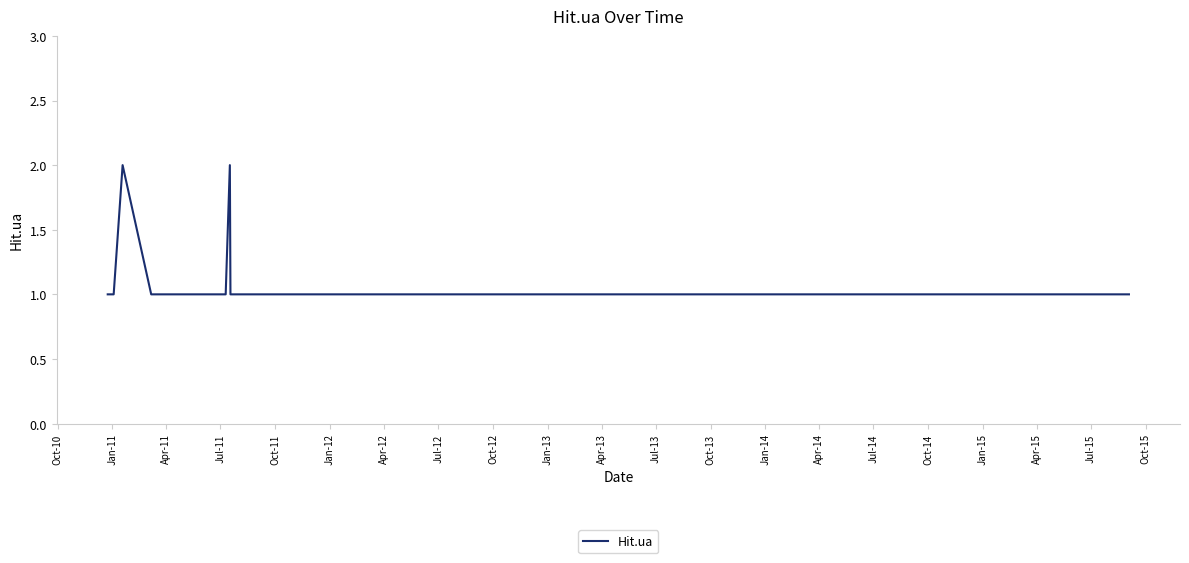

Does the chart display data point markers on the line(s)?

No